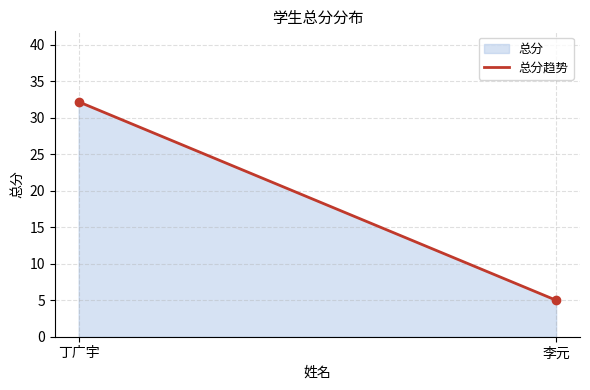

The value at 李元 is 5.0. True or false?

True